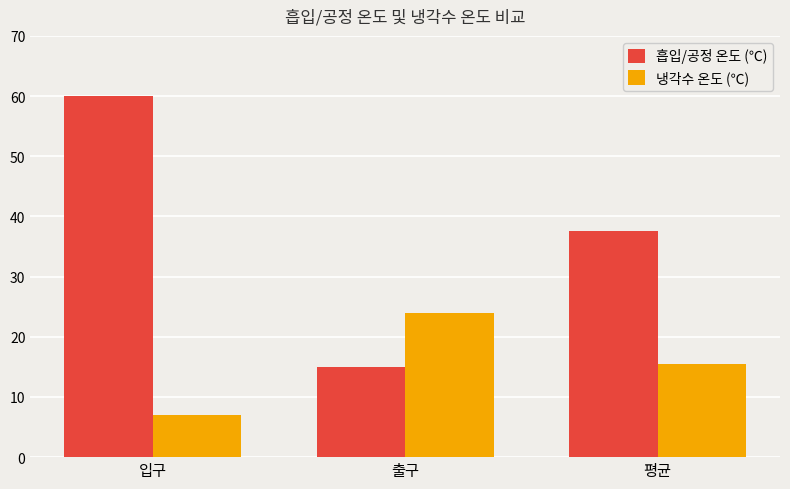

Which label corresponds to the largest value in the chart?

입구